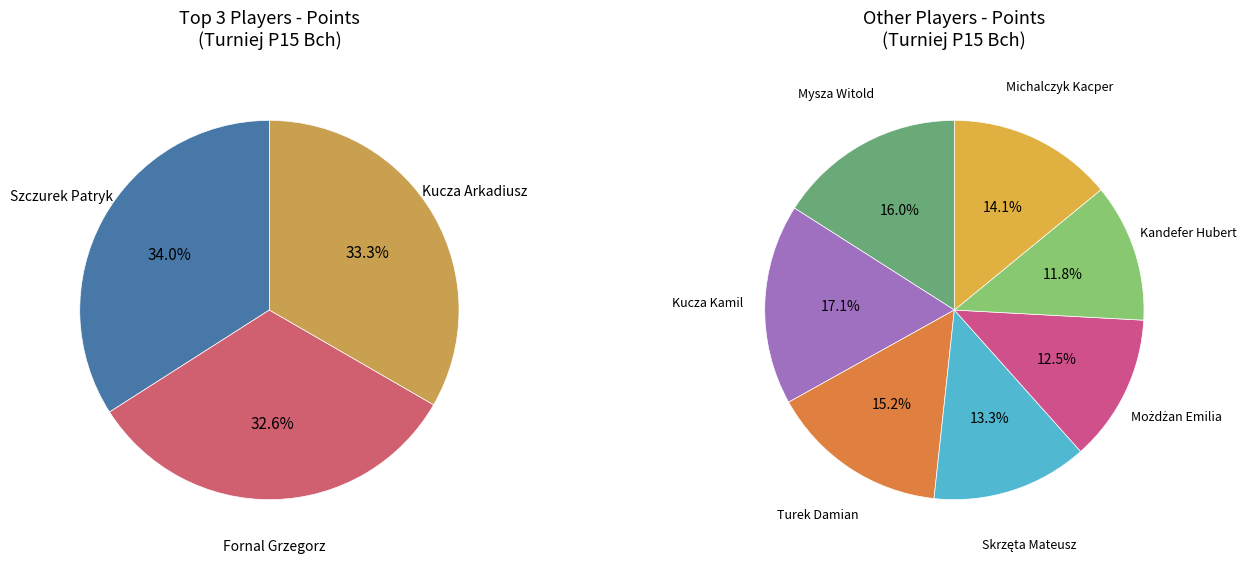

What percentage do Fornal Grzegorz and Skrzęta Mateusz together represent?

20.0%